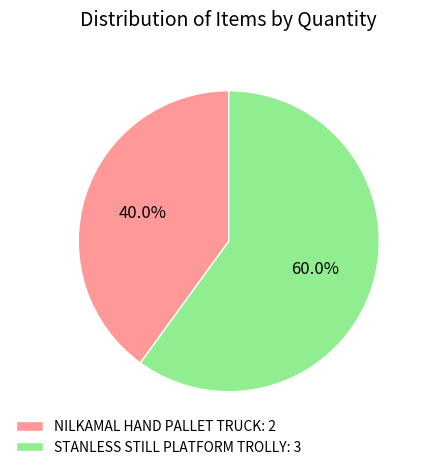

What portion of the pie excludes NILKAMAL HAND PALLET TRUCK?

60.0%